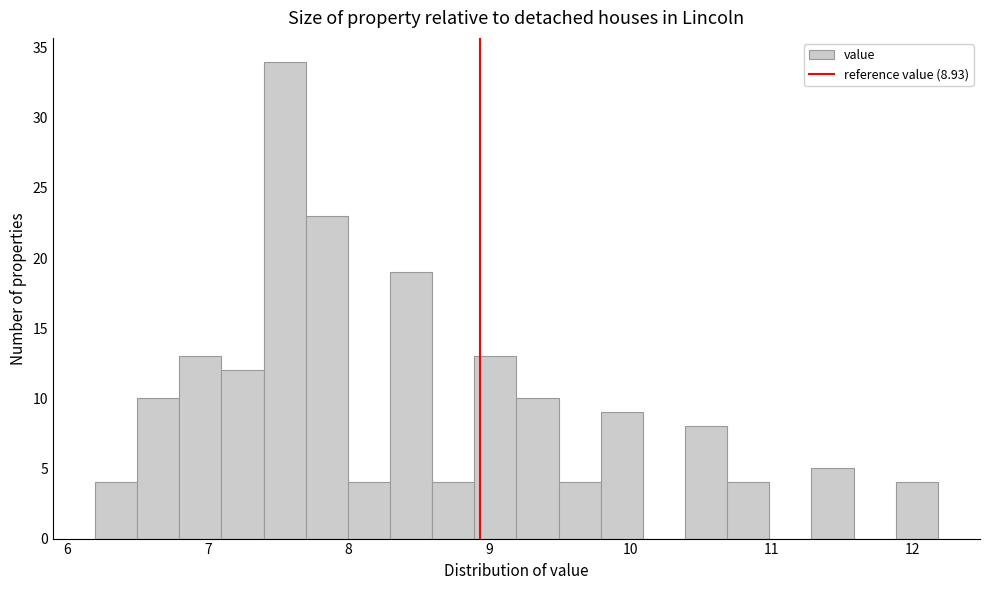

Read against the x-axis, roughly where is the centre of the tallest bar?

7.5